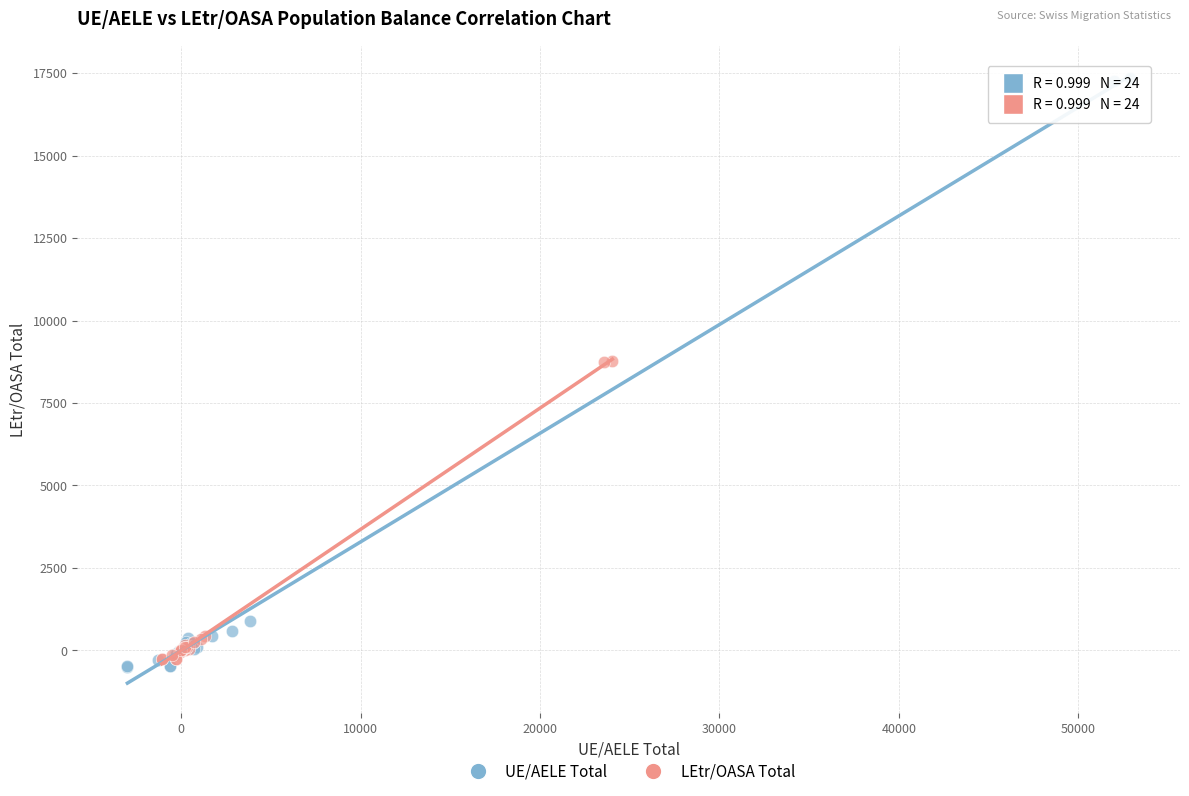

Which series has the largest Y range (max minus min)?

UE/AELE Total